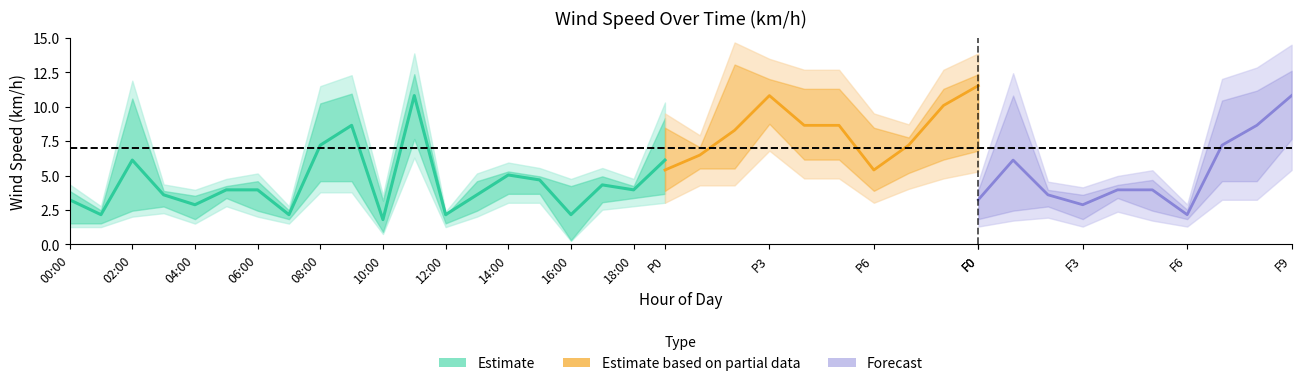

What is the average value of the WindSpd_Mean (km/h) series?

4.4